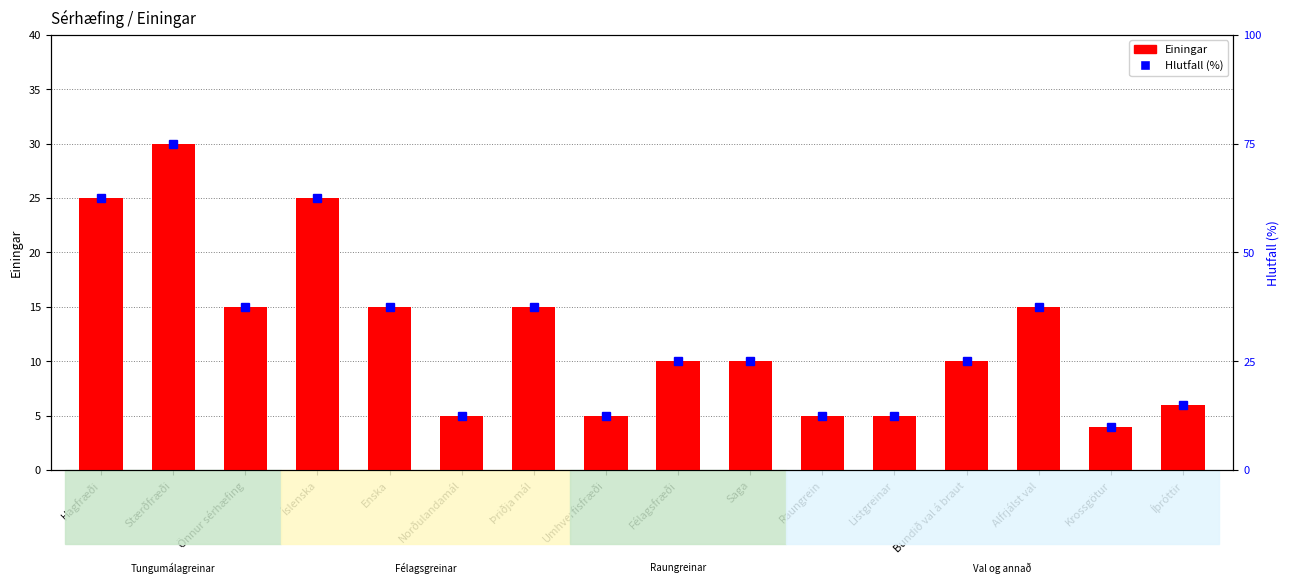

List the series in order of their overall mean, lowest first.

Hlutfall (%), Einingar